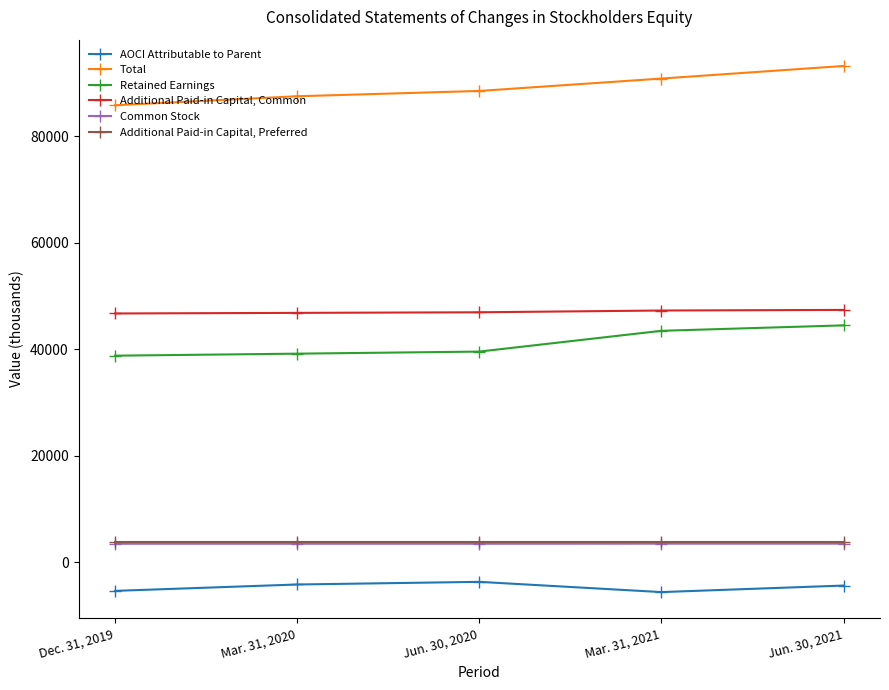

What is the minimum value shown in the chart?

-5564